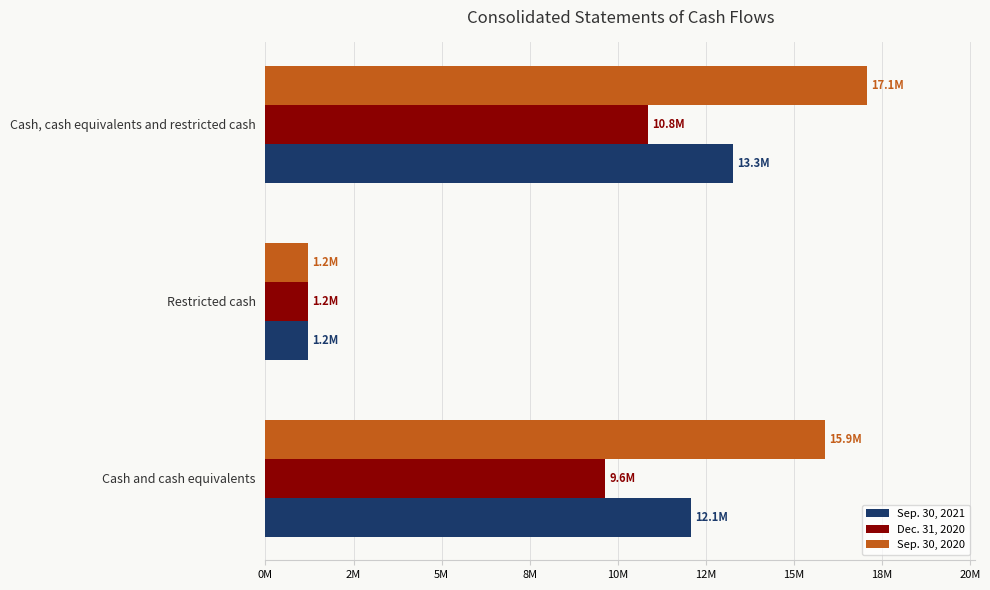

What are all the series names shown in the legend?

Sep. 30, 2021, Dec. 31, 2020, Sep. 30, 2020